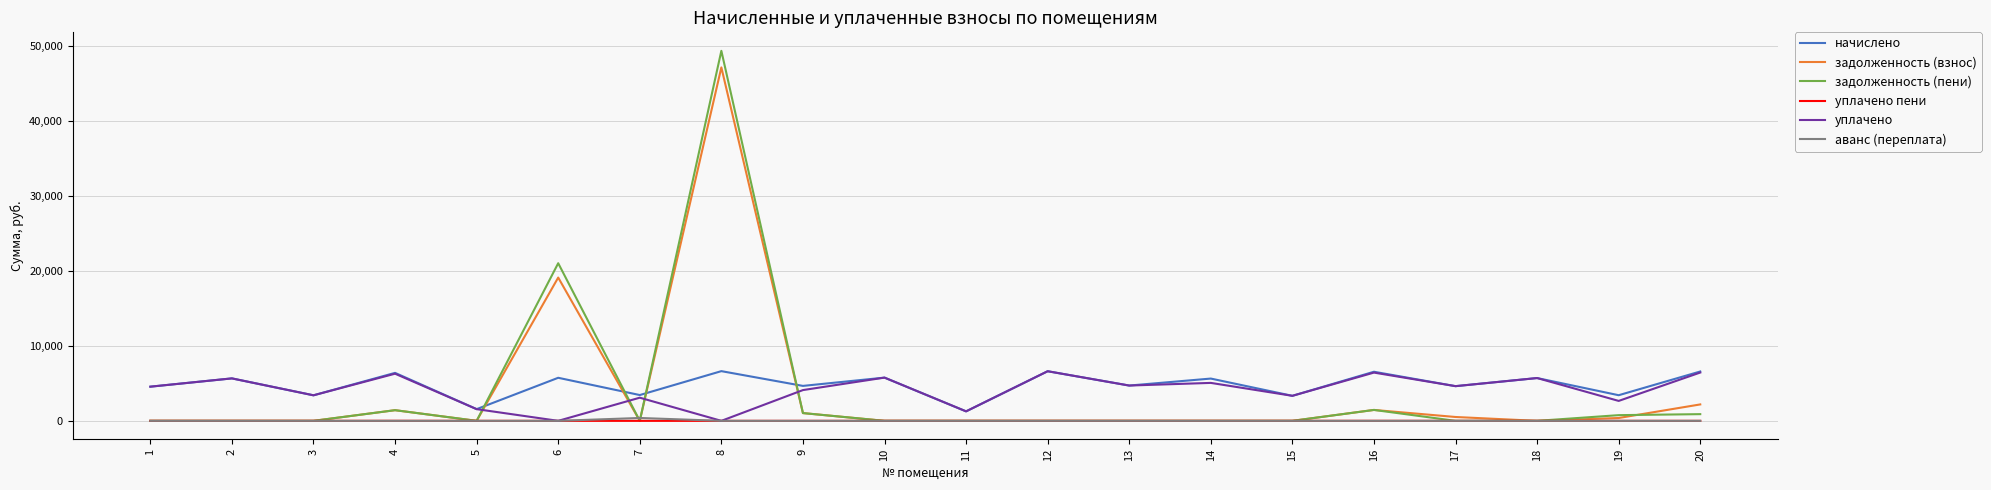

True or false: уплачено and задолженность (пени) intersect in this chart.

True